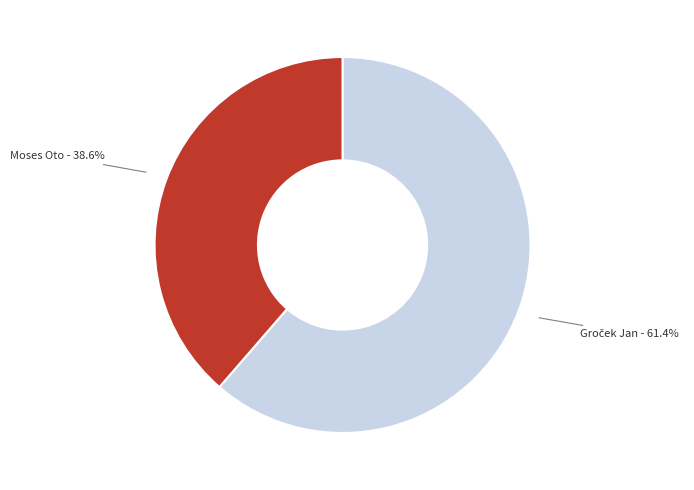

To the nearest percent, what is the average slice percentage?

50%